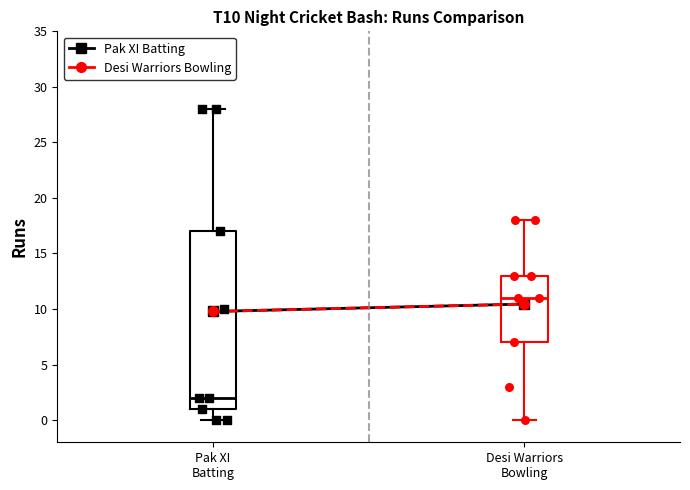

Where is the lower edge of the box for Desi Warriors Bowling on the y-axis? The values are not printed on the chart, so give them approximately, as read against the axis.

7